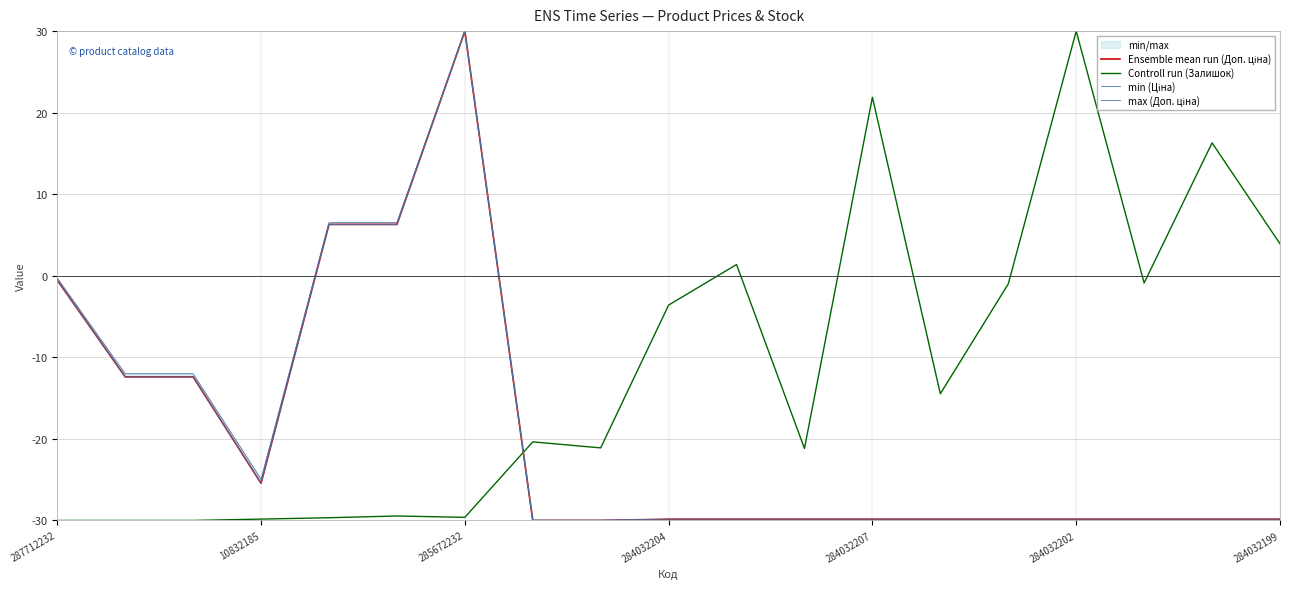

Is this an area chart (filled region under the line)?

No